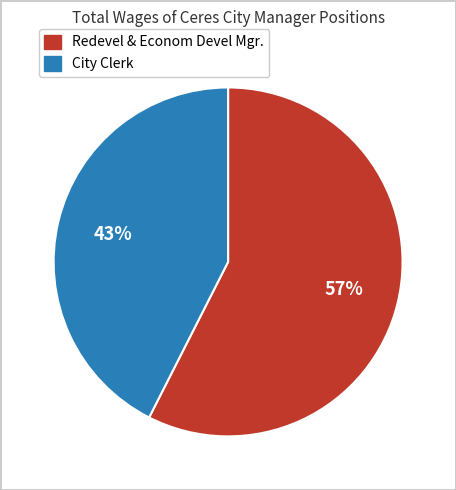

Do City Clerk and Redevel & Econom Devel Mgr. together represent more than half of the pie?

Yes